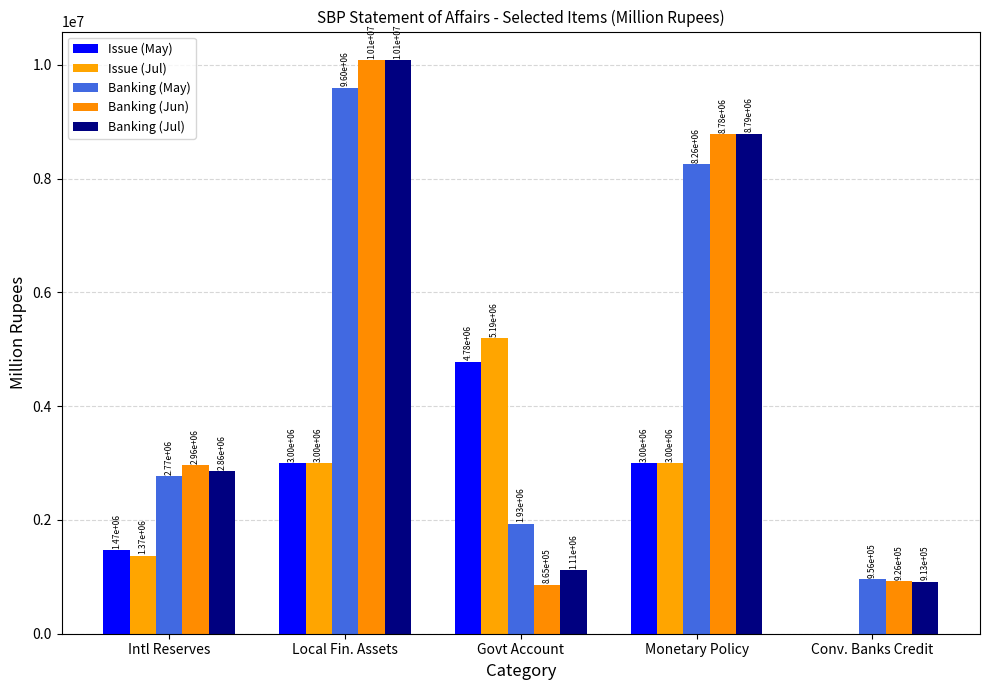

What is the sum of all Banking (Jun) values?

23613328.7